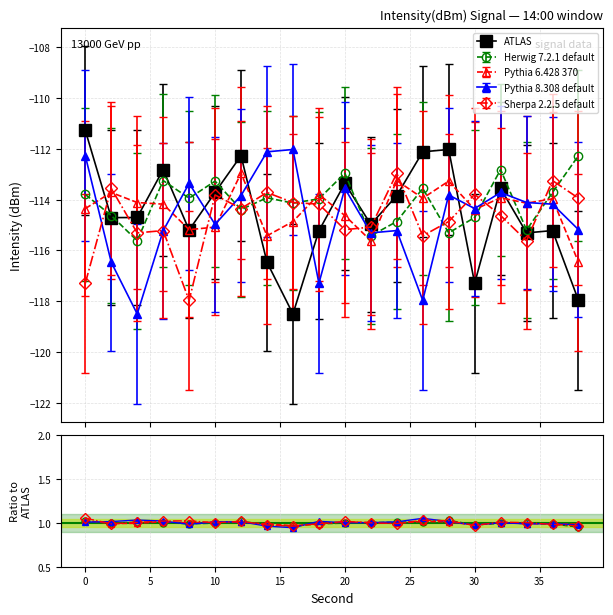

Reading left to right, transcribe all the data shown in this chart.

Herwig 7.2.1 default: 1.0	1.0	1.0	1.0	1.0	1.0	1.0	1.0	1.0	1.0	1.0	1.0	1.0	1.0	1.0	1.0	1.0	1.0	1.0	1.0
Pythia 6.428 370: 1.0	1.0	1.0	1.0	1.0	1.0	1.0	1.0	1.0	1.0	1.0	1.0	1.0	1.0	1.0	1.0	1.0	1.0	1.0	1.0
Pythia 8.308 default: 1.0	1.0	1.0	1.0	1.0	1.0	1.0	1.0	0.9	1.0	1.0	1.0	1.0	1.1	1.0	1.0	1.0	1.0	1.0	1.0
Sherpa 2.2.5 default: 1.1	1.0	1.0	1.0	1.0	1.0	1.0	1.0	1.0	1.0	1.0	1.0	1.0	1.0	1.0	1.0	1.0	1.0	1.0	1.0